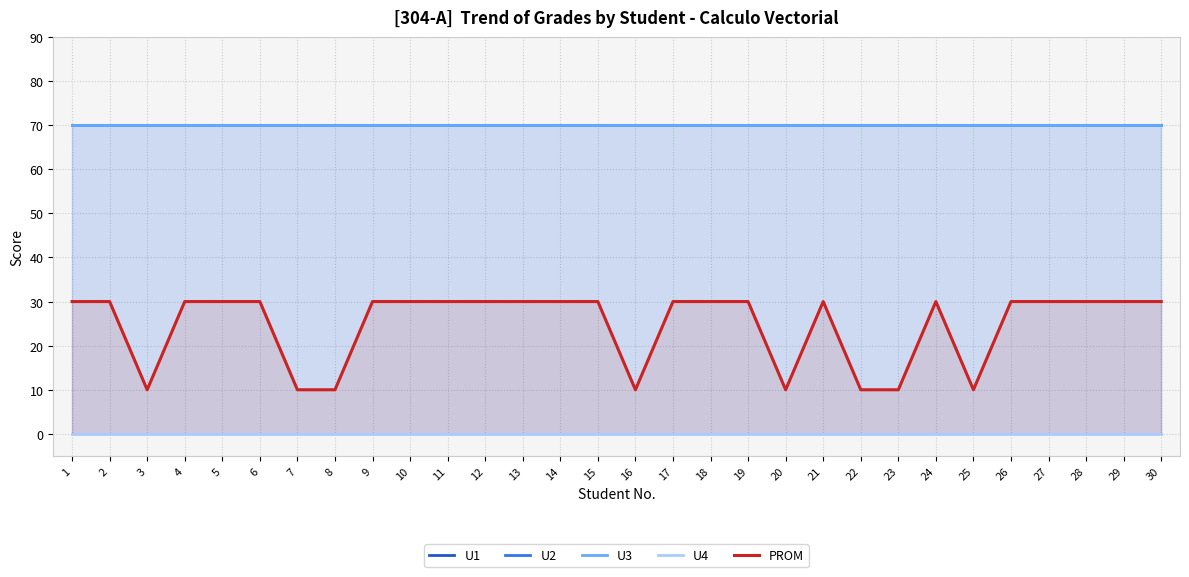

The value of U3 at 8 is 70. True or false?

True